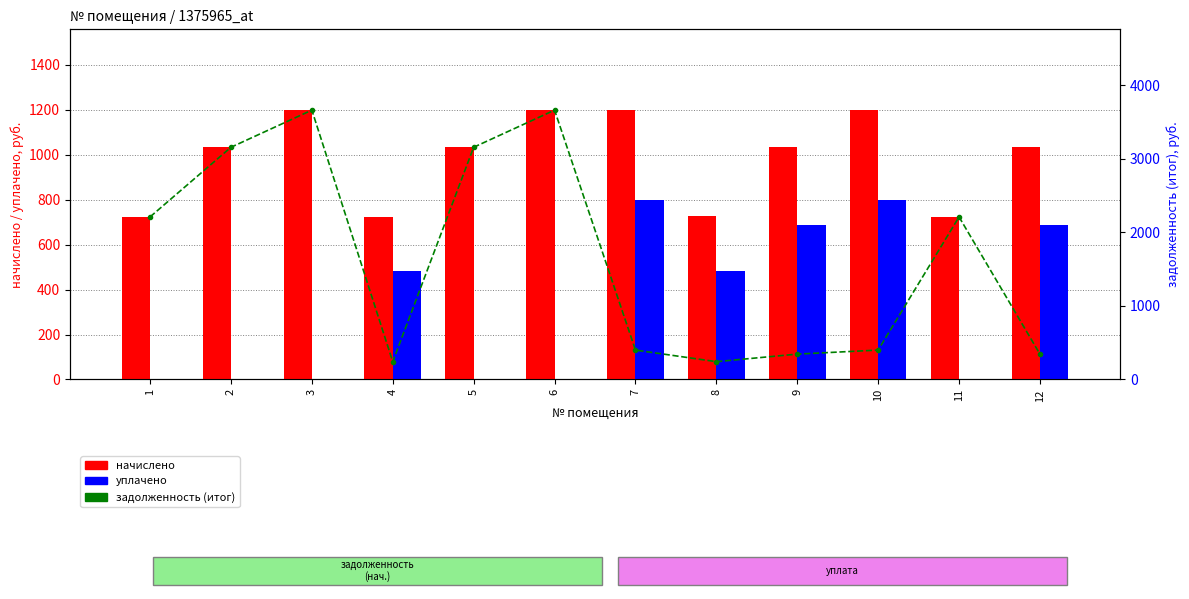

True or false: уплачено has a value of 360.8 at 3.

False